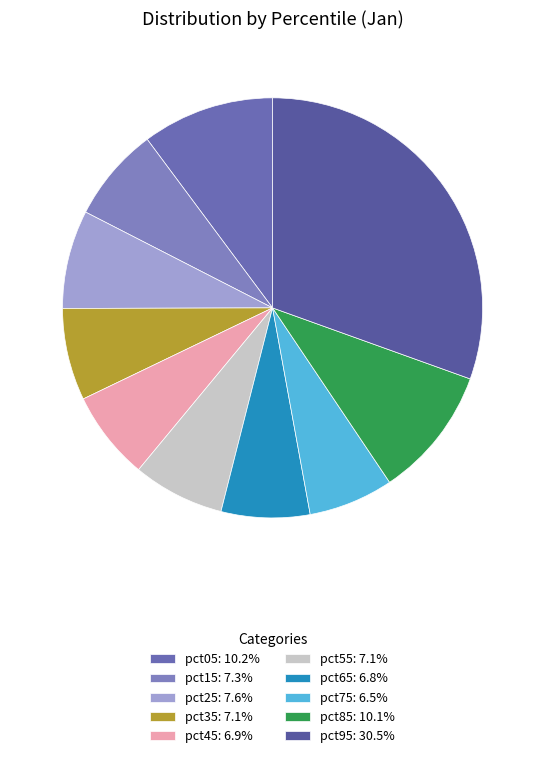

Rank the categories by value from highest to lowest.

pct95, pct05, pct85, pct25, pct15, pct35, pct55, pct45, pct65, pct75